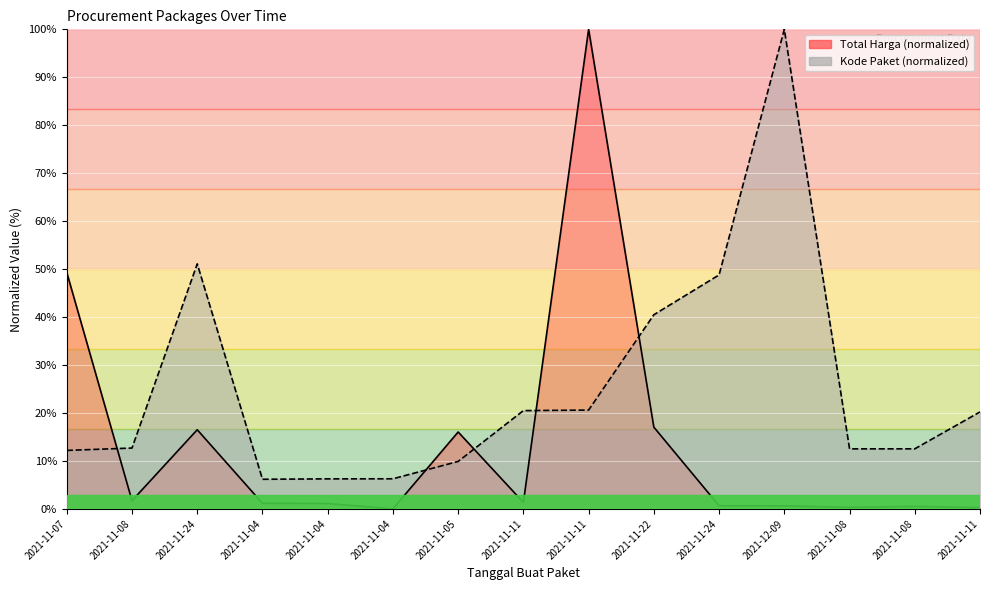

What is the greatest value displayed?

100.0